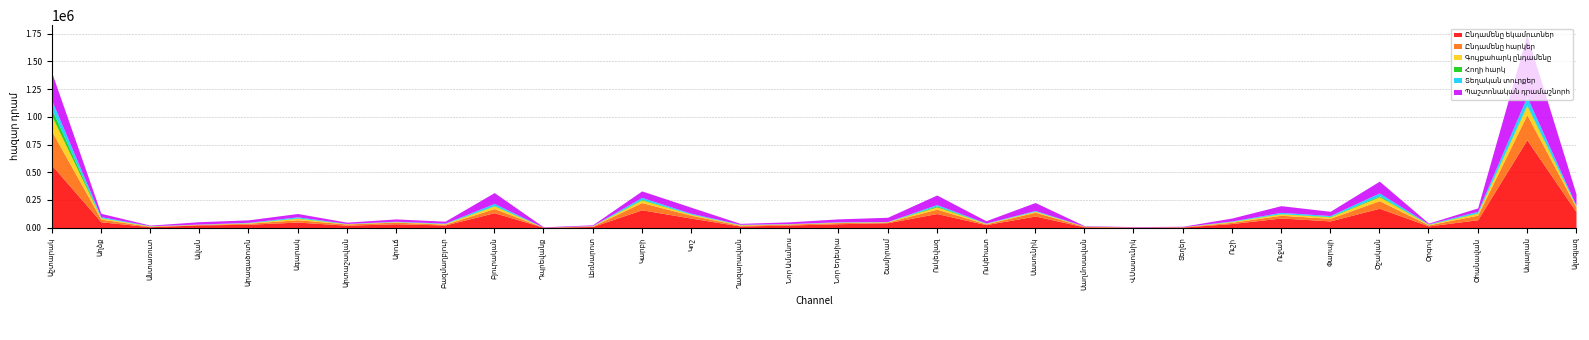

In Տեղական տուրքեր, how many points are higher than both neighbors (excluding endpoints)?

9